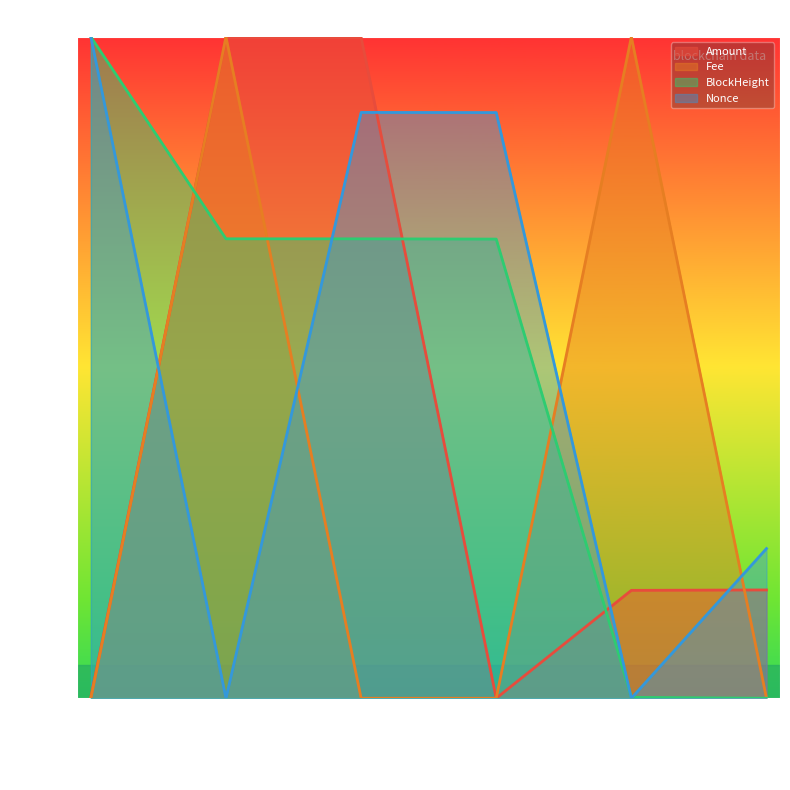

At how many categories does at least one series exceed 84?

5